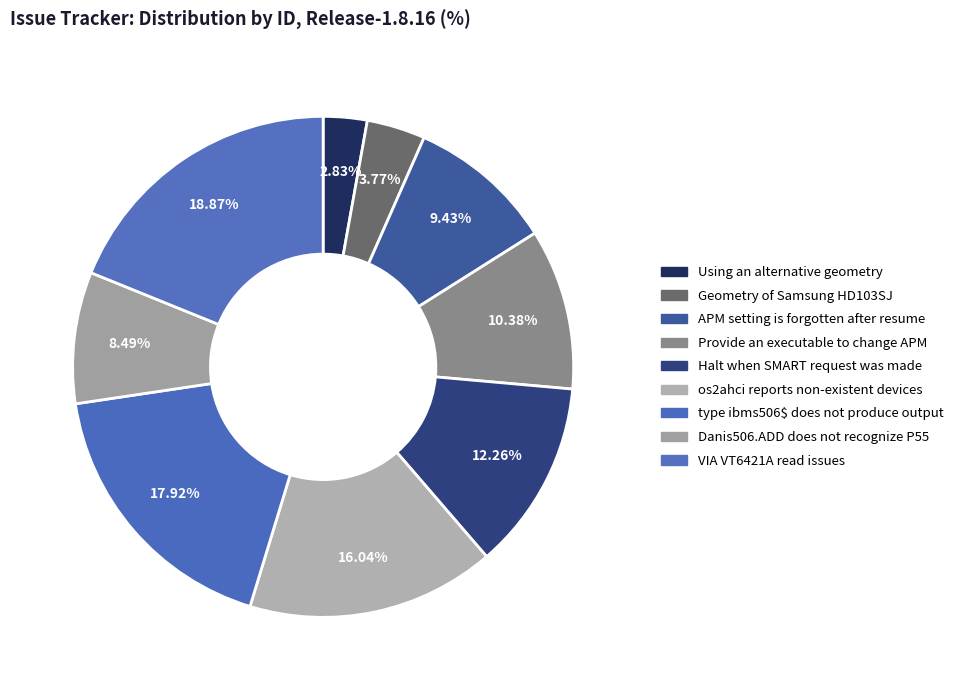

What is the total percentage of Halt when SMART request was made and APM setting is forgotten after resume?

21.7%